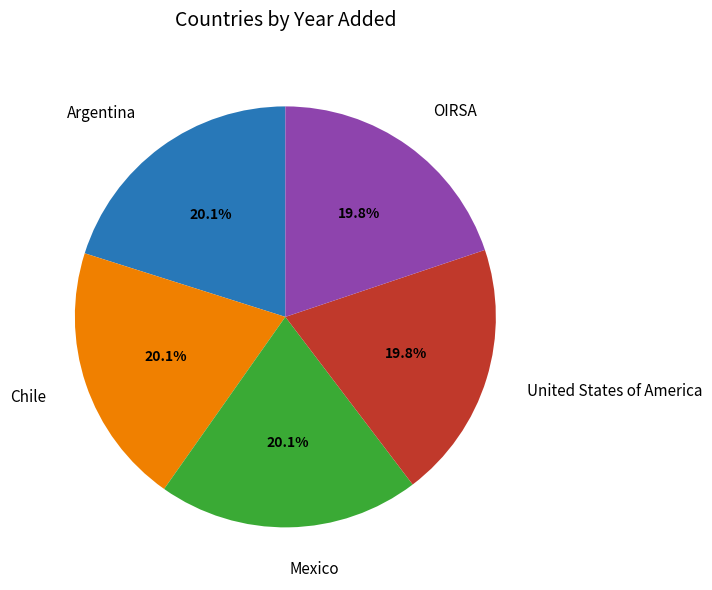

What is the ratio of the value at OIRSA to the value at United States of America?

1.0